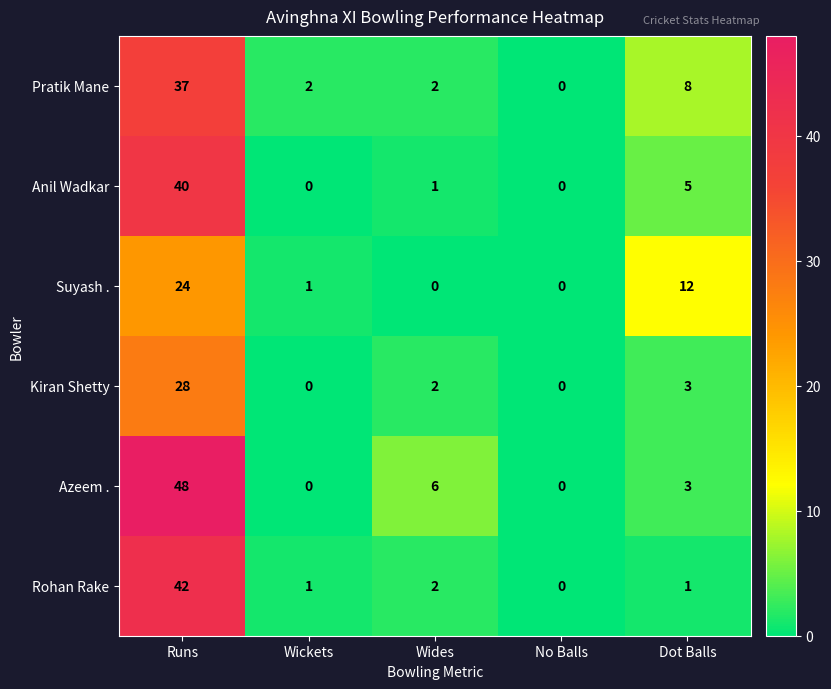

Which label corresponds to the largest value in the chart?

Runs